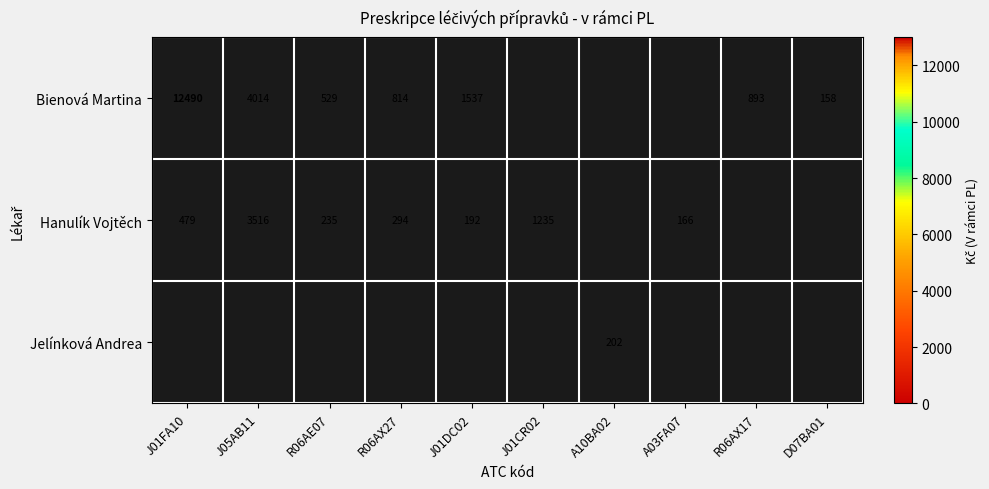

True or false: Jelínková Andrea has a value of 202.0 at A10BA02.

True